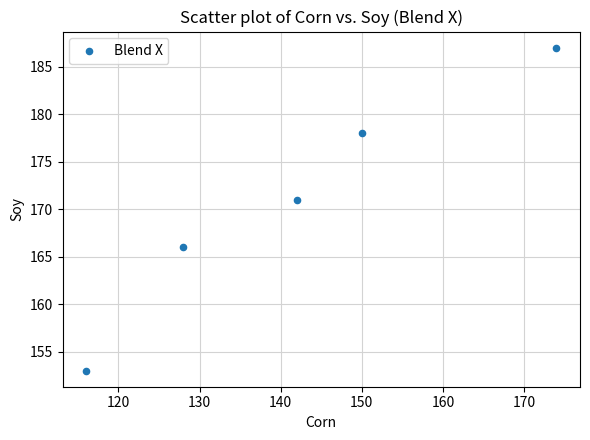

What is the average Y value?

171